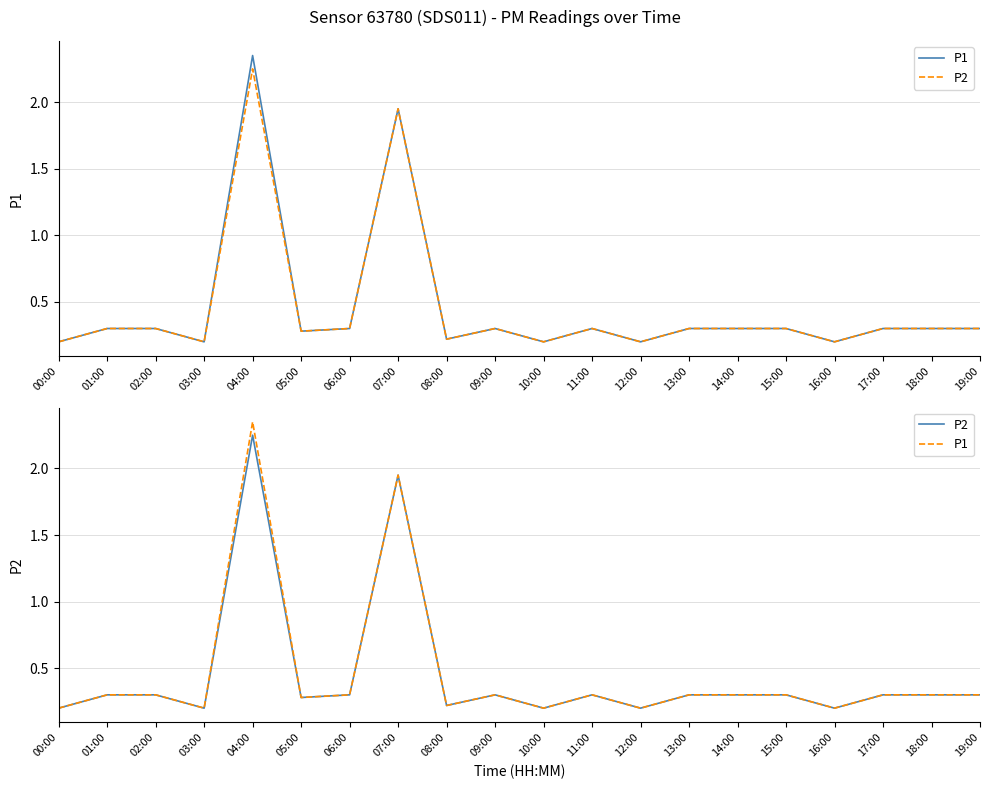

Reading left to right, list all the values displayed in this chart.

P1: 0.2	0.3	0.3	0.2	2.4	0.3	0.3	1.9	0.2	0.3	0.2	0.3	0.2	0.3	0.3	0.3	0.2	0.3	0.3	0.3
P2: 0.2	0.3	0.3	0.2	2.2	0.3	0.3	1.9	0.2	0.3	0.2	0.3	0.2	0.3	0.3	0.3	0.2	0.3	0.3	0.3